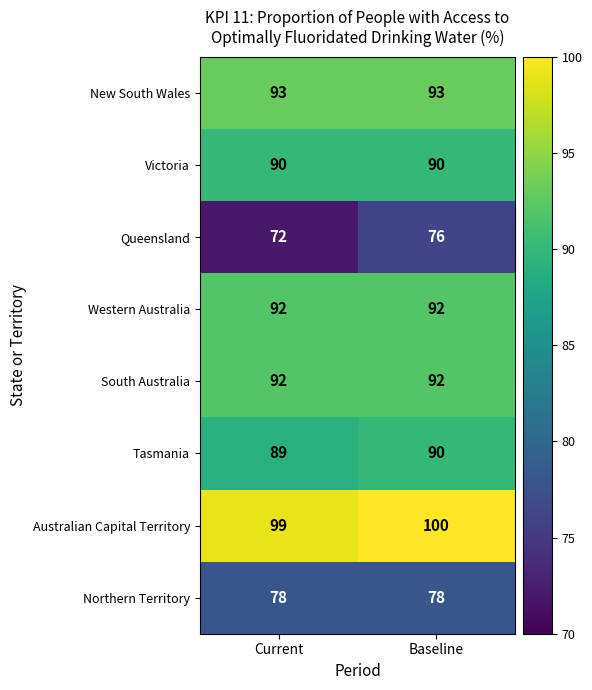

What is the total value across all series at Baseline?

711